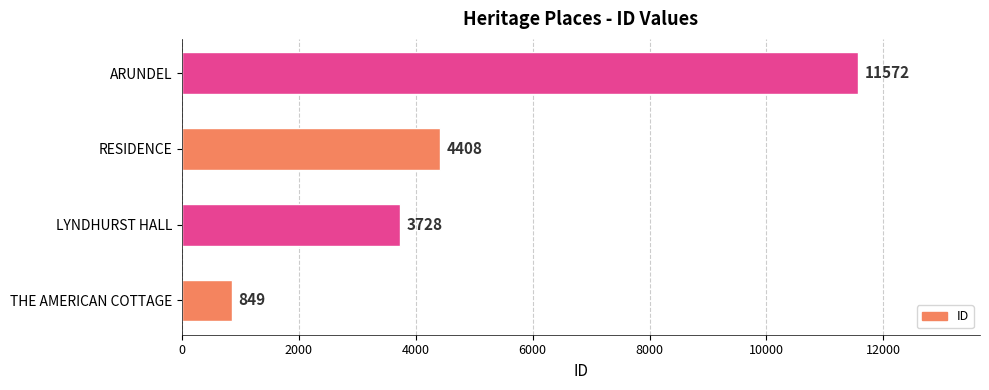

What is the change in value from LYNDHURST HALL to ARUNDEL?

+7844